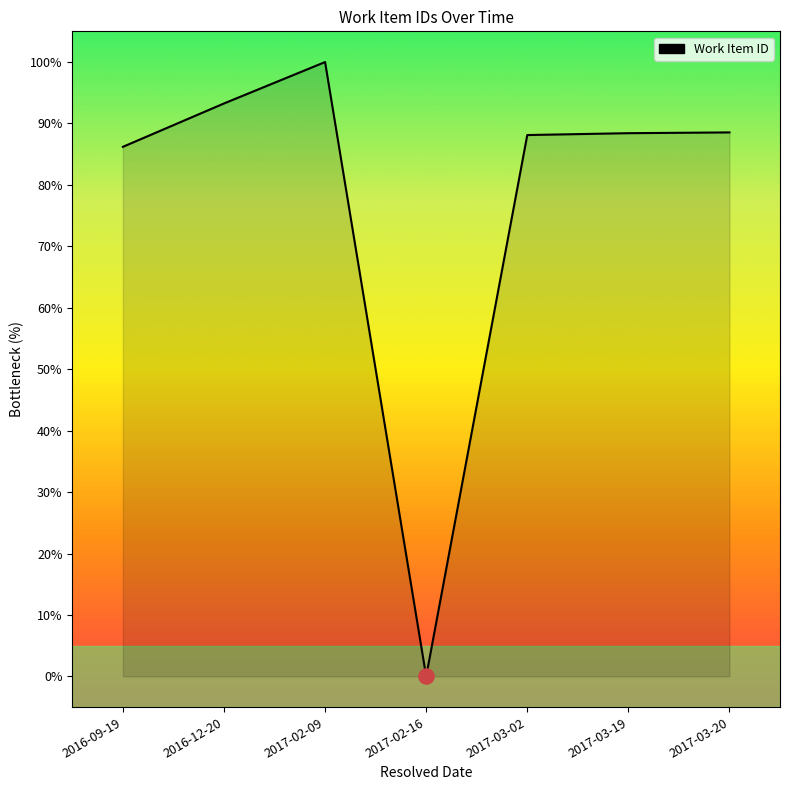

Which has a higher value, 2017-03-20 or 2017-02-09?

2017-02-09